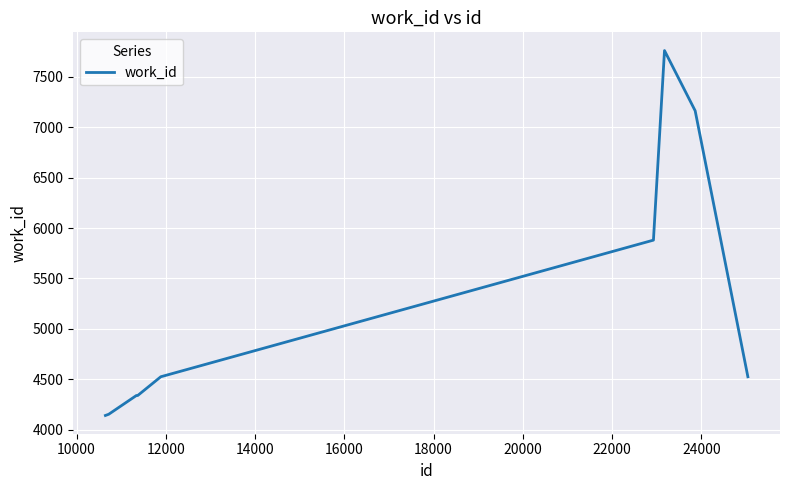

What is the maximum value shown in the chart?

7760